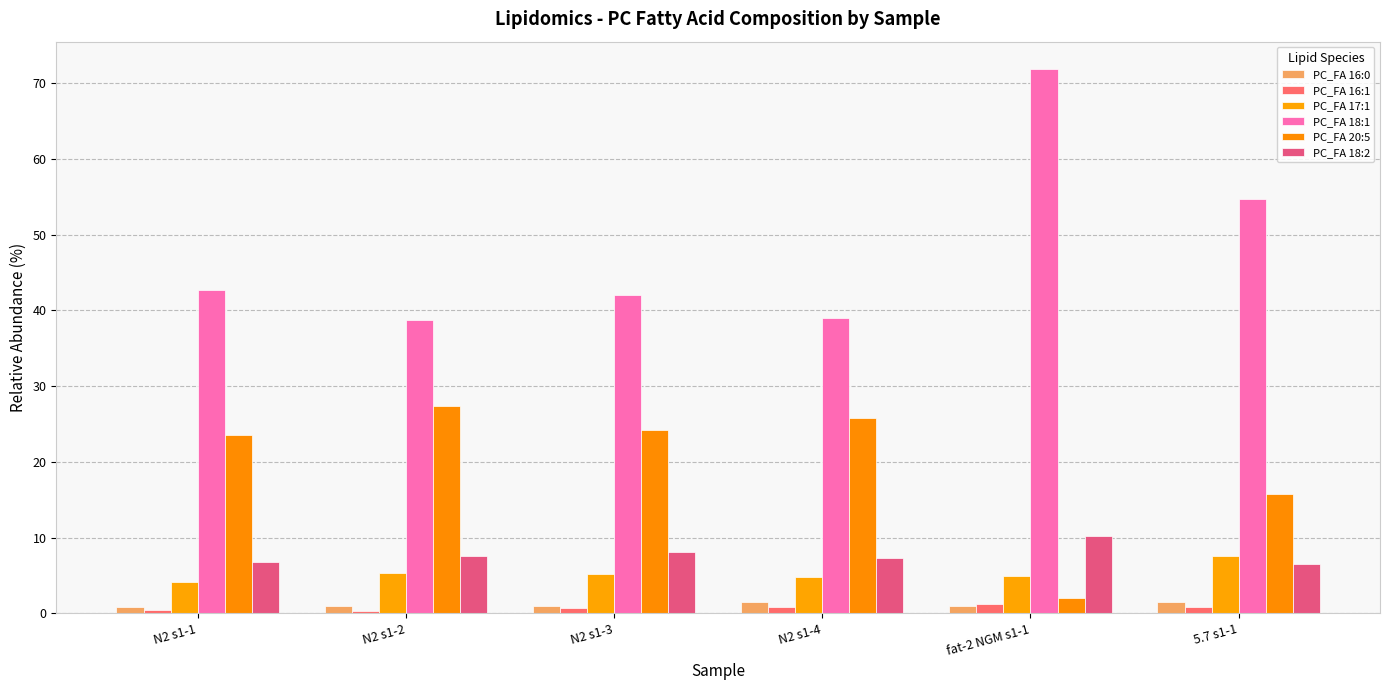

Which series has the largest range (max minus min)?

PC_FA 18:1